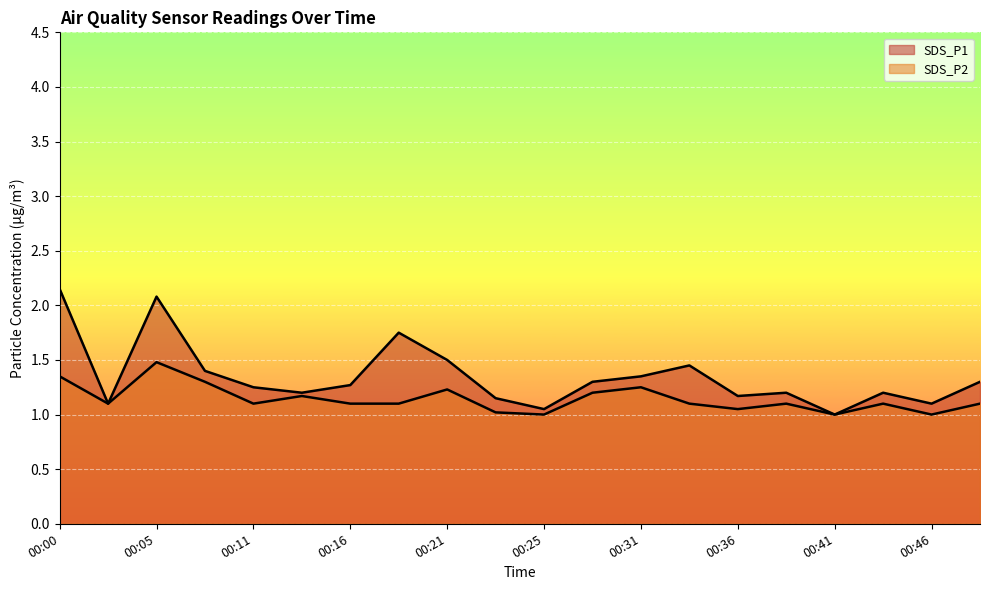

True or false: SDS_P2 has a value of 2.2 at 00:31.

False